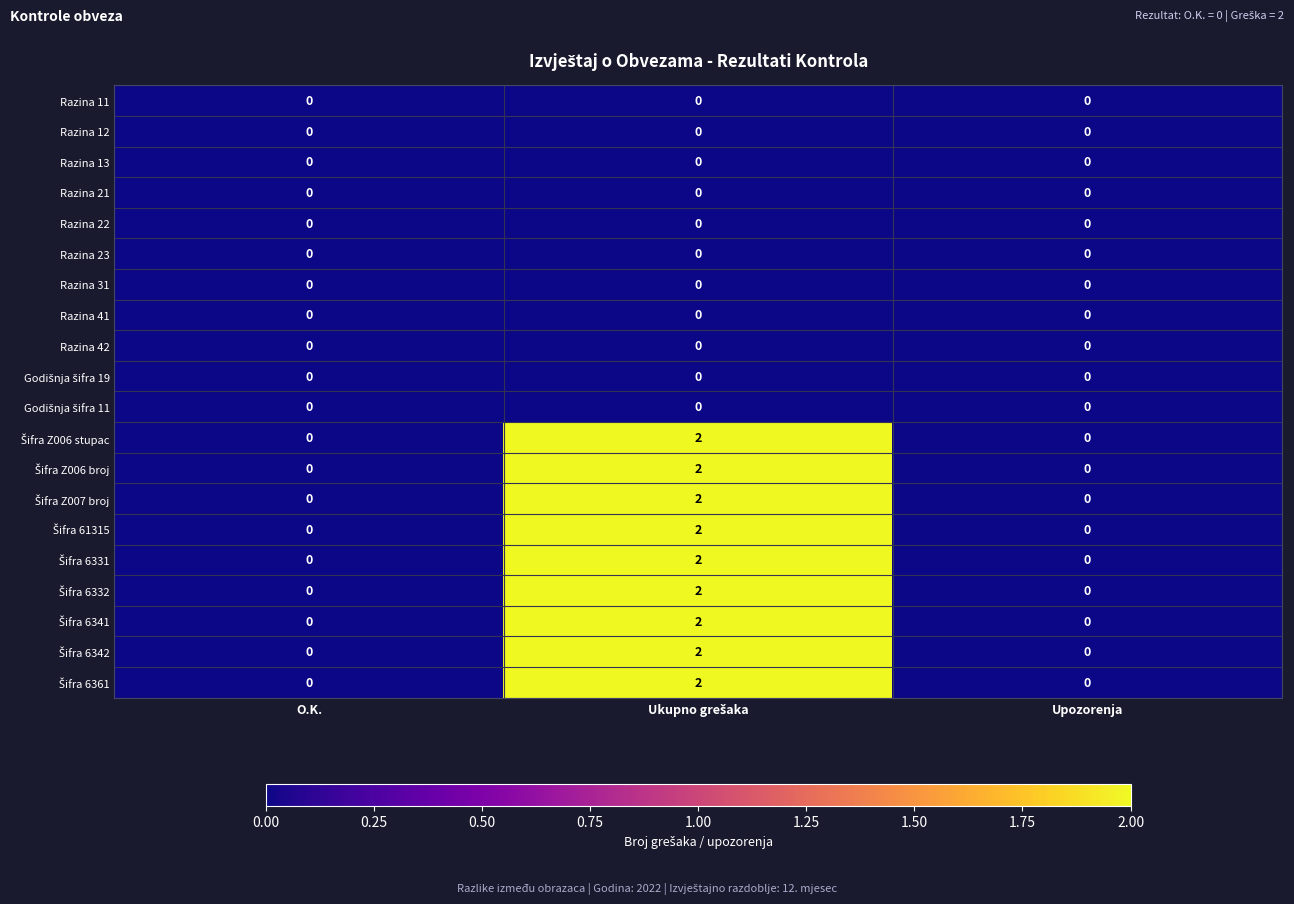

Is it true that Razina 31 equals 0 at O.K.?

True